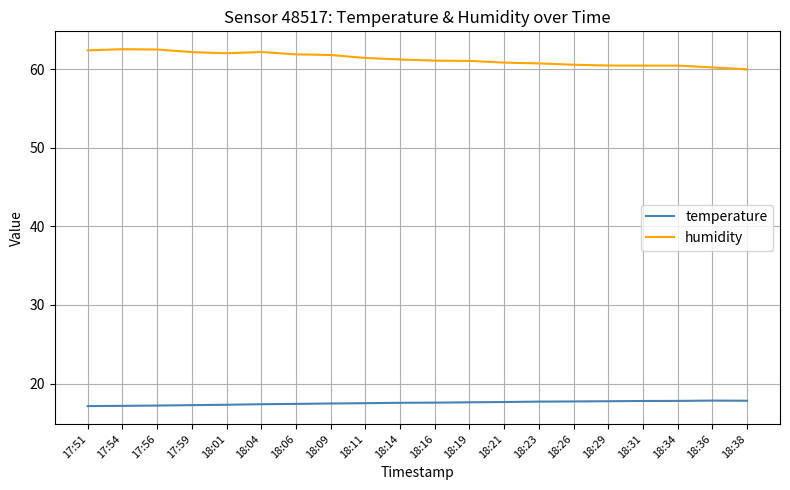

Rank the series by their maximum value, from highest to lowest.

humidity, temperature